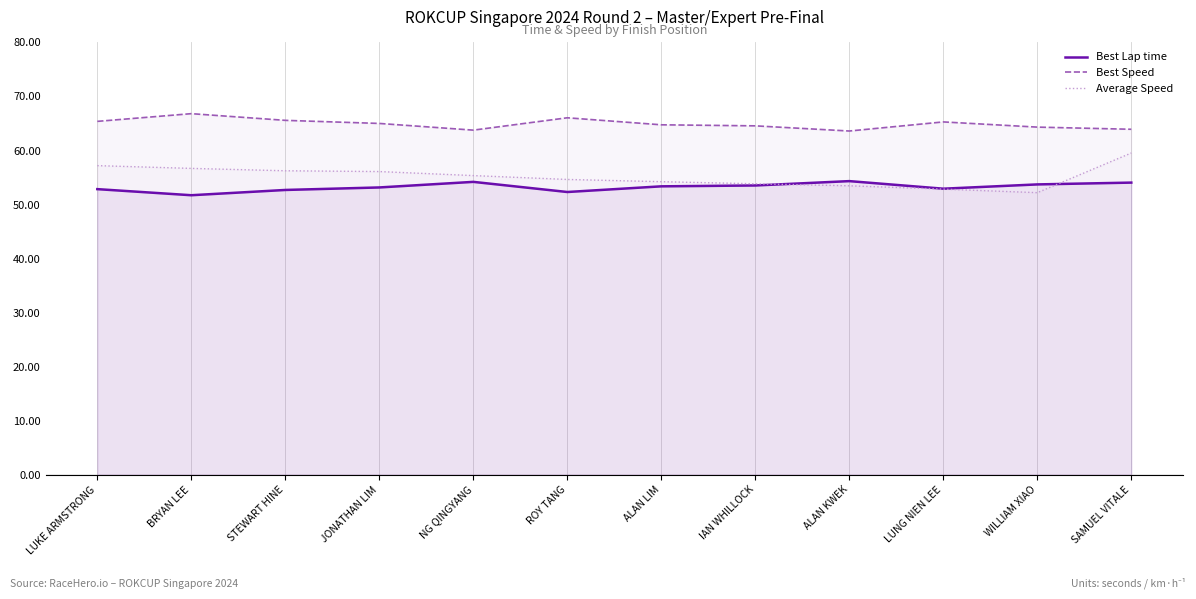

Reading right to left, list all the values displayed in this chart.

Best Lap time: SAMUEL VITALE=54.1	WILLIAM XIAO=53.7	LUNG NIEN LEE=52.9	ALAN KWEK=54.3	IAN WHILLOCK=53.5	ALAN LIM=53.4	ROY TANG=52.3	NG QINGYANG=54.2	JONATHAN LIM=53.2	STEWART HINE=52.7	BRYAN LEE=51.7	LUKE ARMSTRONG=52.9
Best Speed: SAMUEL VITALE=63.9	WILLIAM XIAO=64.3	LUNG NIEN LEE=65.3	ALAN KWEK=63.6	IAN WHILLOCK=64.6	ALAN LIM=64.8	ROY TANG=66.1	NG QINGYANG=63.8	JONATHAN LIM=65.0	STEWART HINE=65.6	BRYAN LEE=66.8	LUKE ARMSTRONG=65.4
Average Speed: SAMUEL VITALE=59.5	WILLIAM XIAO=52.2	LUNG NIEN LEE=52.8	ALAN KWEK=53.5	IAN WHILLOCK=53.8	ALAN LIM=54.2	ROY TANG=54.6	NG QINGYANG=55.4	JONATHAN LIM=56.1	STEWART HINE=56.2	BRYAN LEE=56.7	LUKE ARMSTRONG=57.2